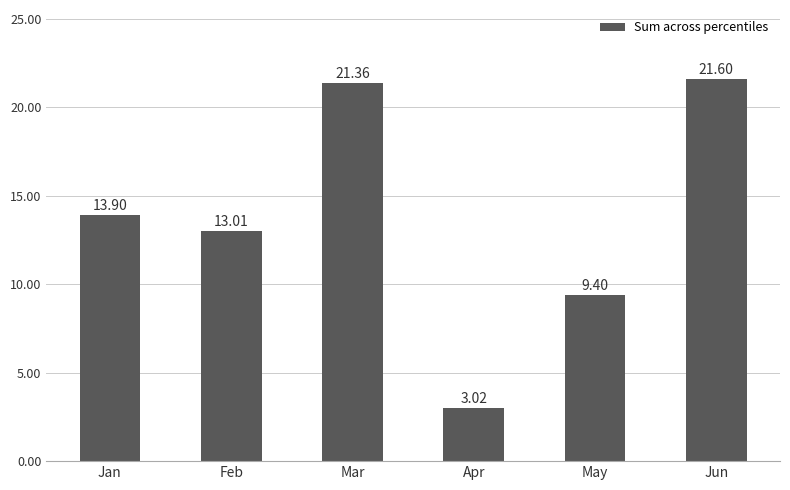

What is the average value?

13.7